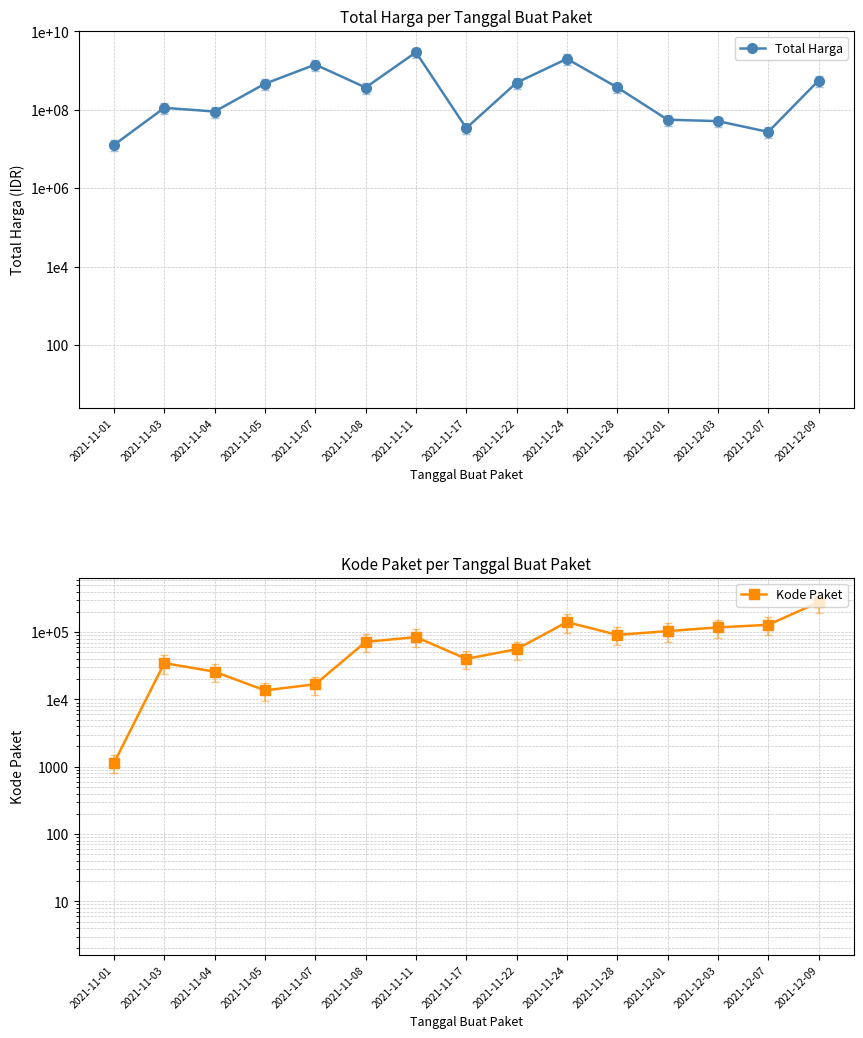

At which category is the sum across all series the highest?

2021-11-11